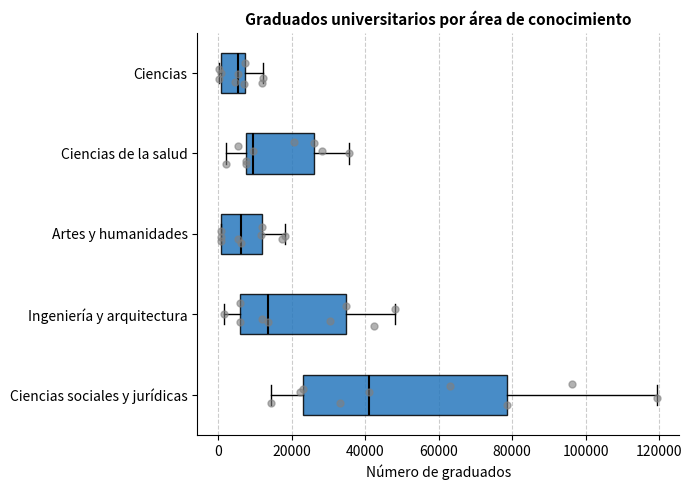

Where does the right whisker of the box for Ciencias end on the x-axis? The values are not printed on the chart, so give them approximately, as read against the axis.

12000